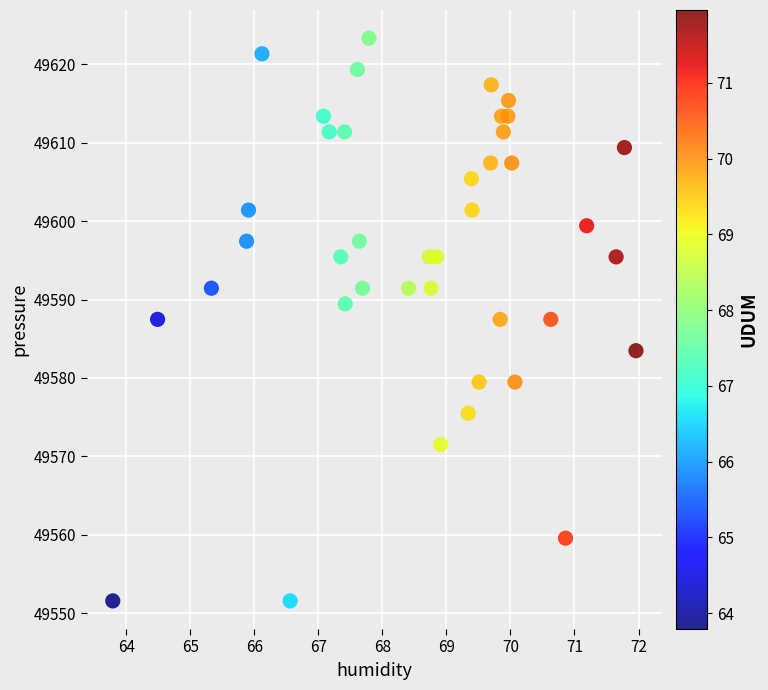

What is the range of X values (max minus min)?

8.2